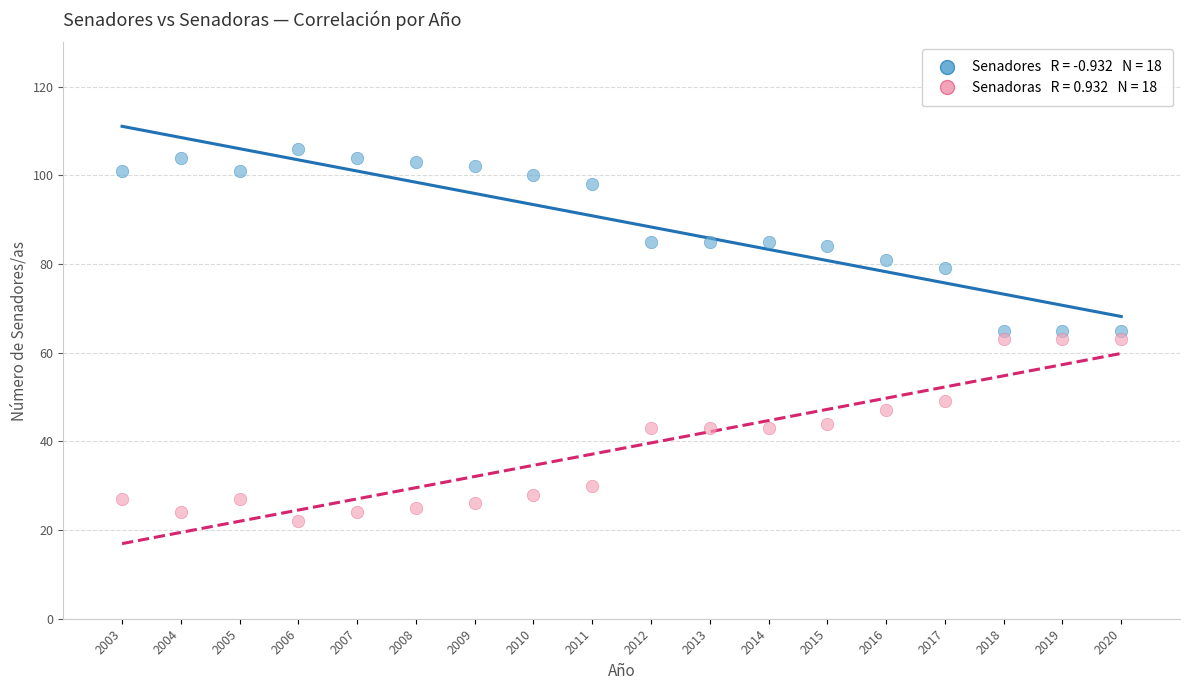

Across all data points, what is the range of X values (max minus min)?

17